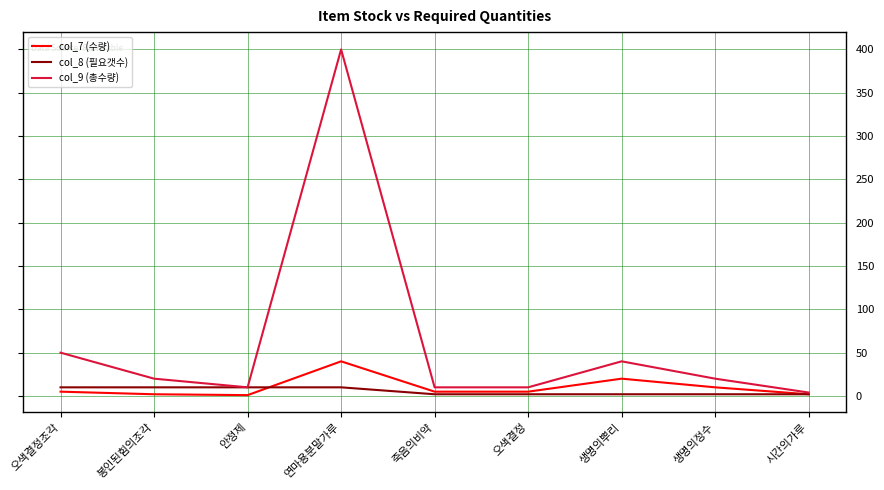

What is the maximum value shown in the chart?

400